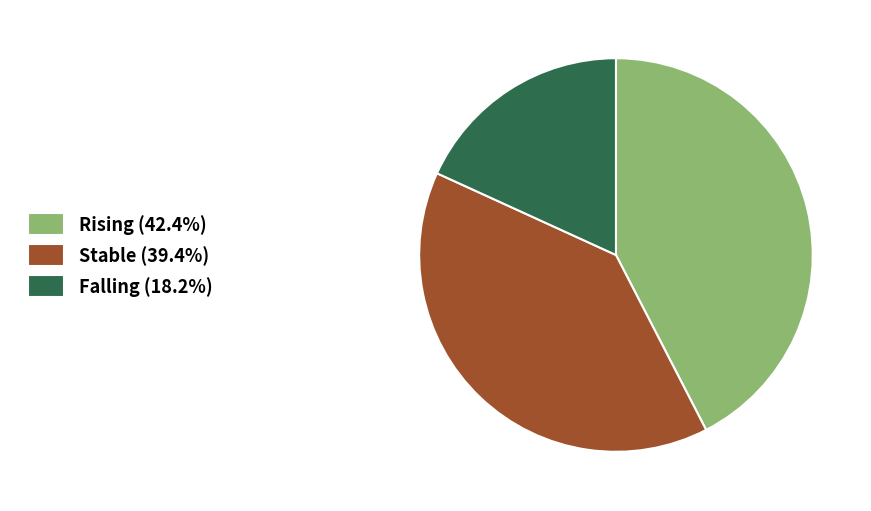

Combined, do Falling (18.2%) and Rising (42.4%) account for over 50%?

Yes